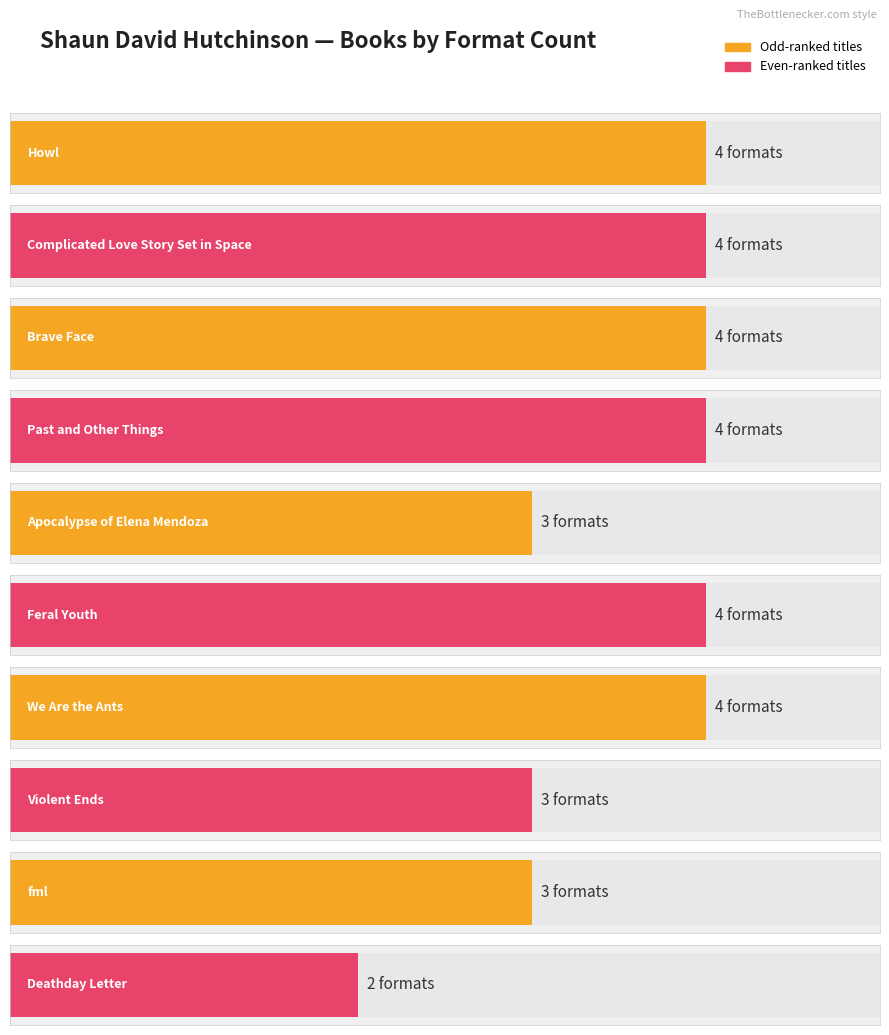

Reading left to right, list all the values displayed in this chart.

4	4	4	4	3	4	4	3	3	2